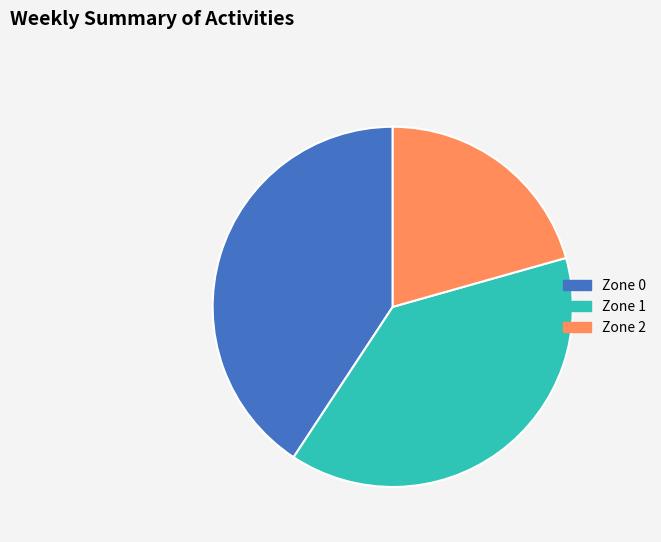

Rank the categories by value from lowest to highest.

Zone 2, Zone 1, Zone 0